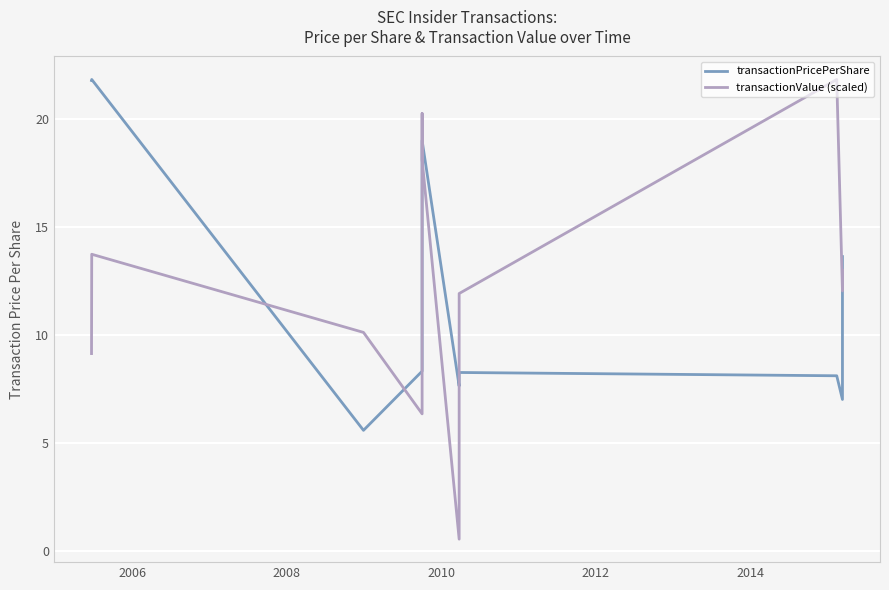

At how many categories does at least one series exceed 16?

5